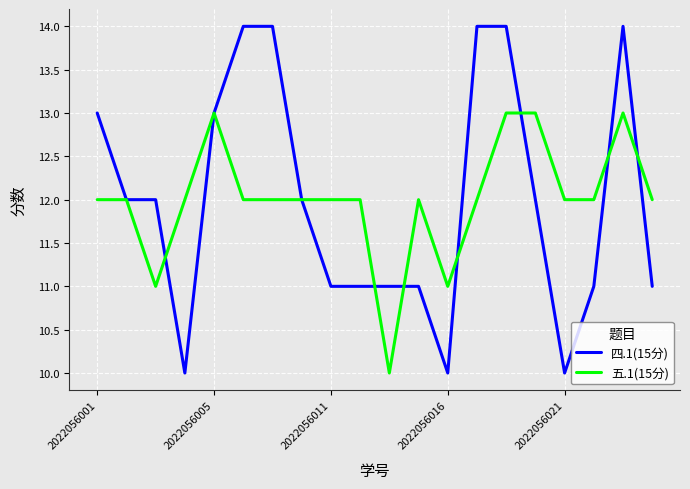

List the series in order of their peak value, lowest first.

五.1(15分), 四.1(15分)